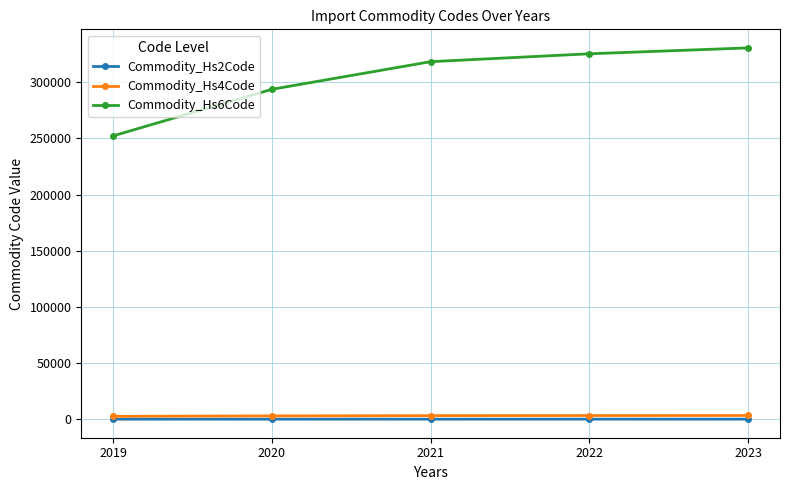

List the labels in order of Commodity_Hs6Code value, smallest first.

2019, 2020, 2021, 2022, 2023